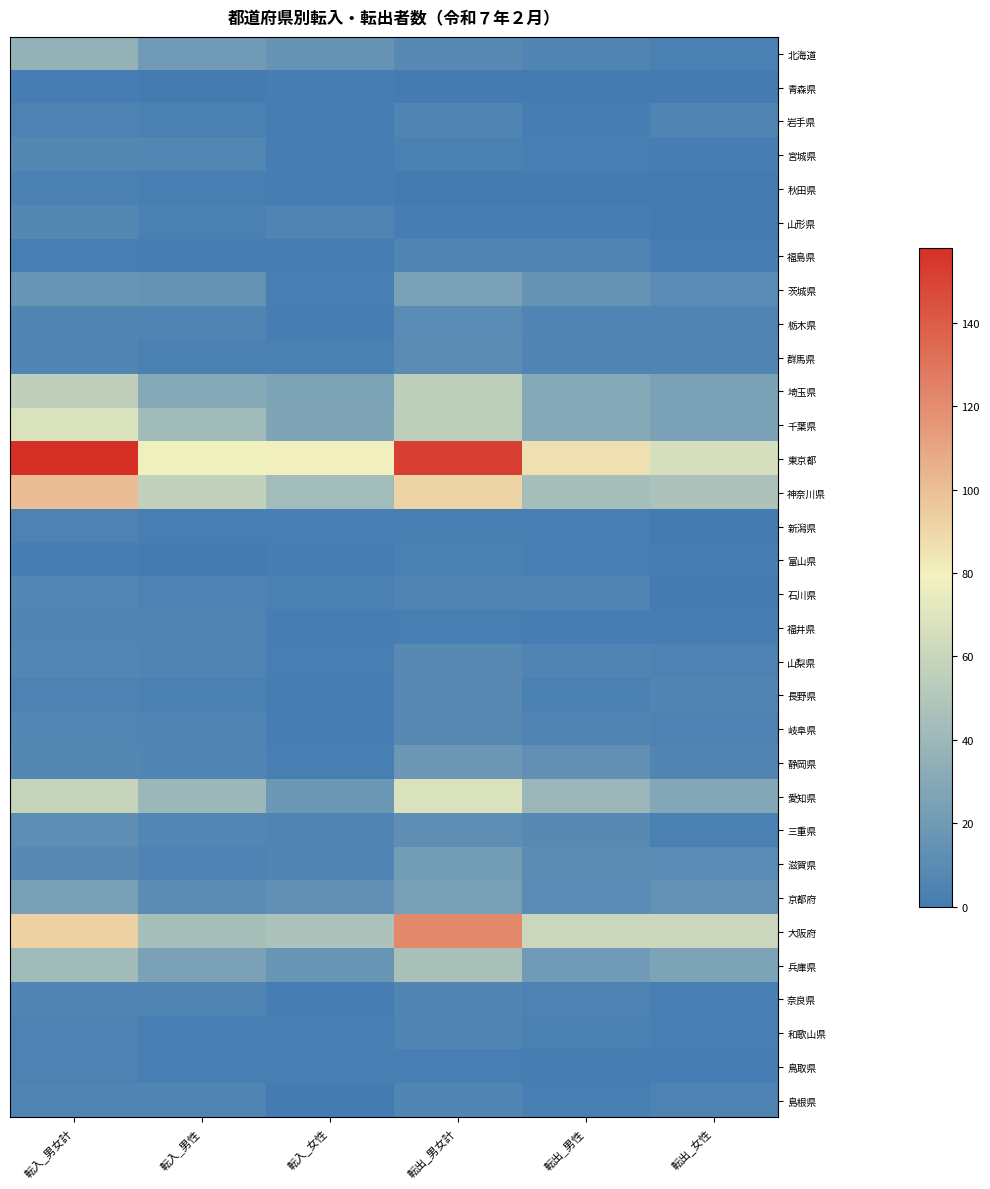

Count the number of categories in the chart.

6